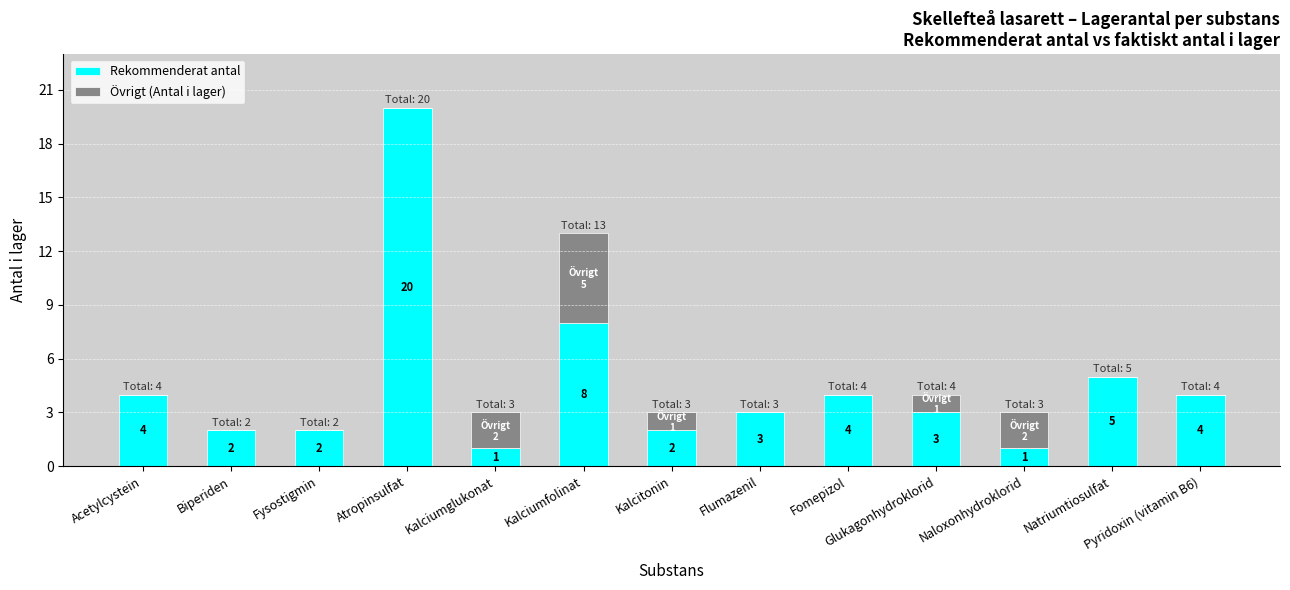

At which category is the sum across all series the highest?

Atropinsulfat